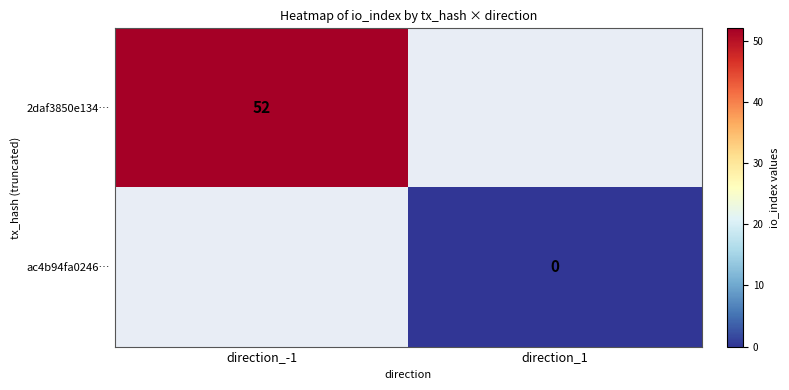

What is the greatest value displayed?

52.0